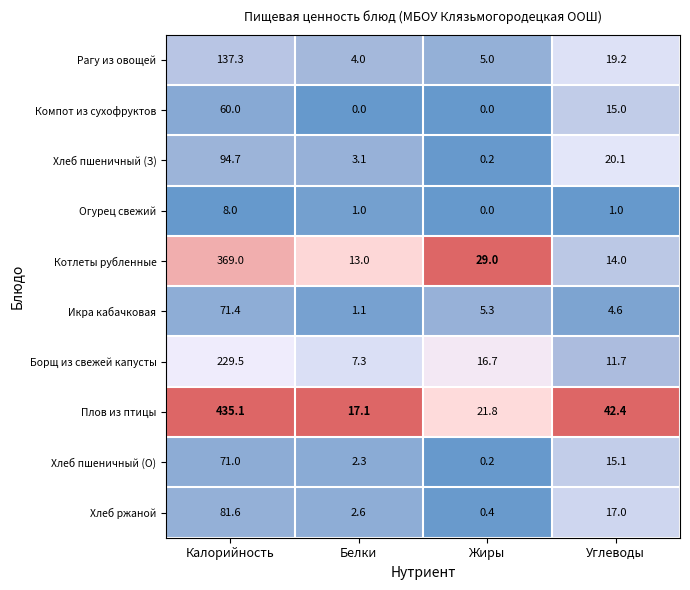

Is it true that Икра кабачковая equals 1.7 at Белки?

False